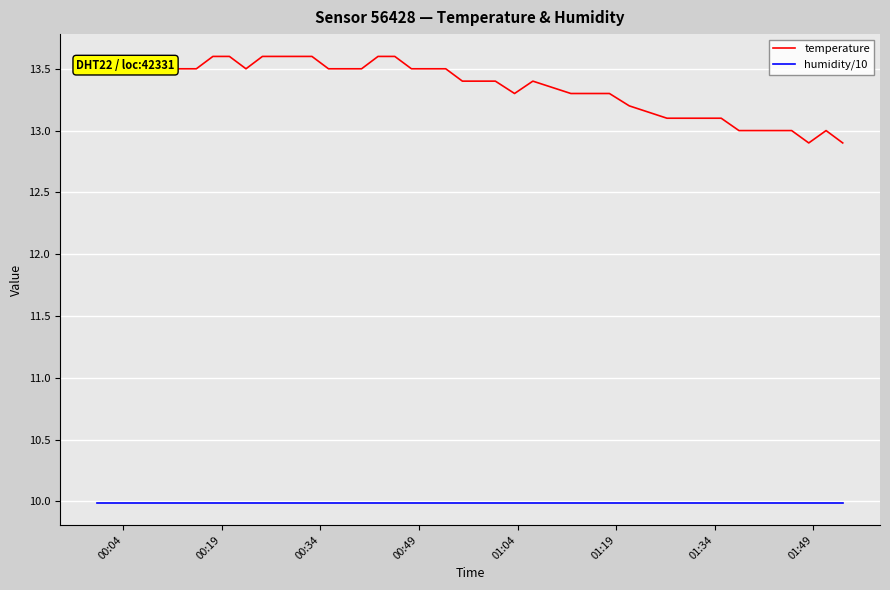

Which series has the largest range (max minus min)?

temperature